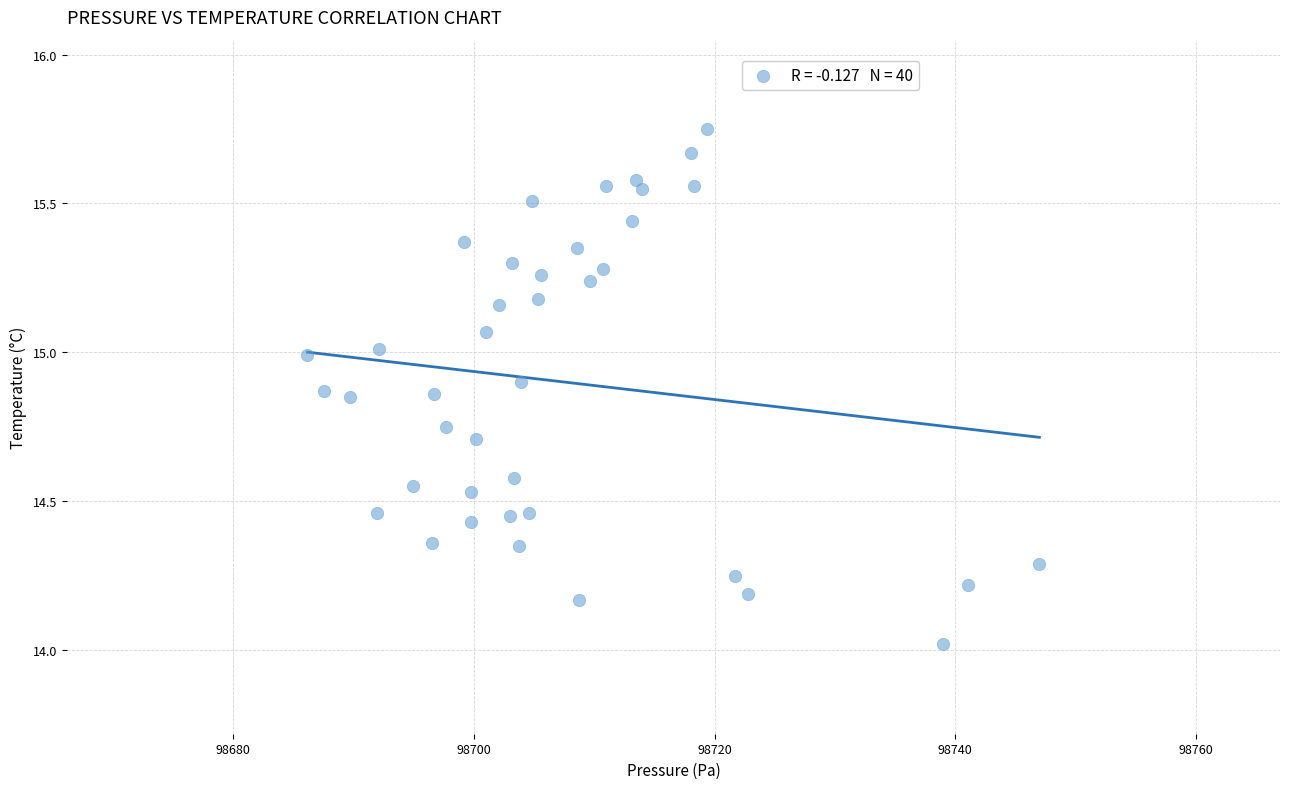

What is the range of Y values (max minus min)?

1.7